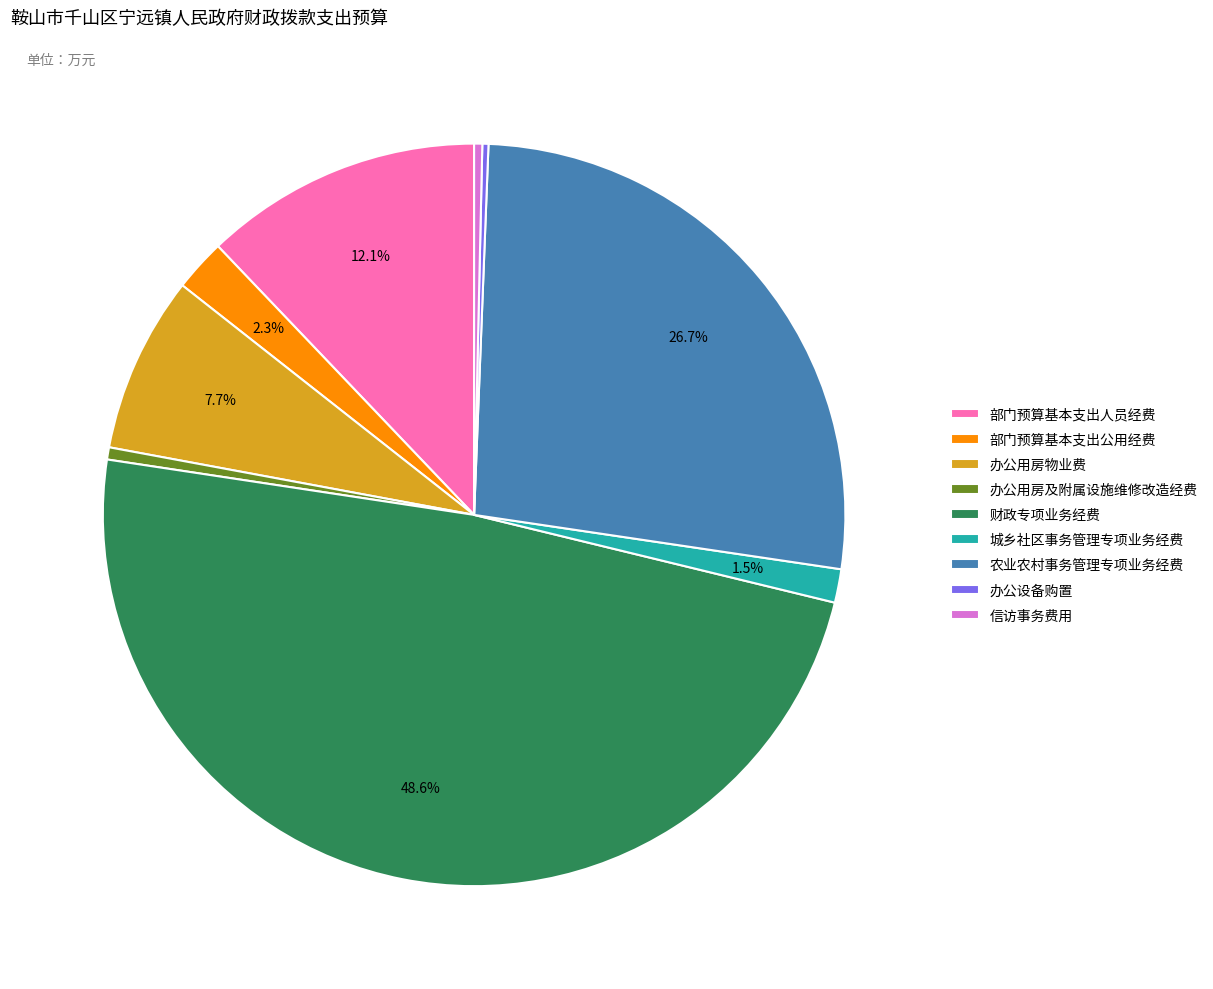

What is the largest slice in the pie chart?

财政专项业务经费